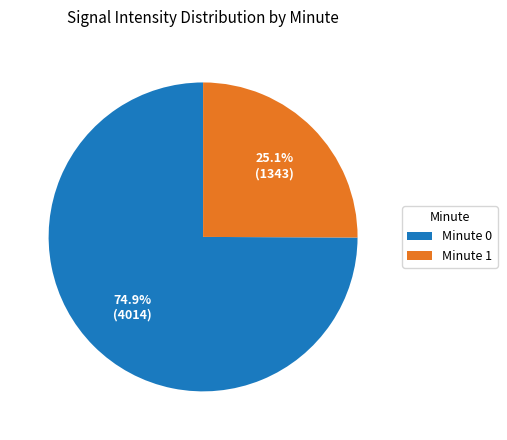

What portion of the pie excludes Minute 0?

25.1%